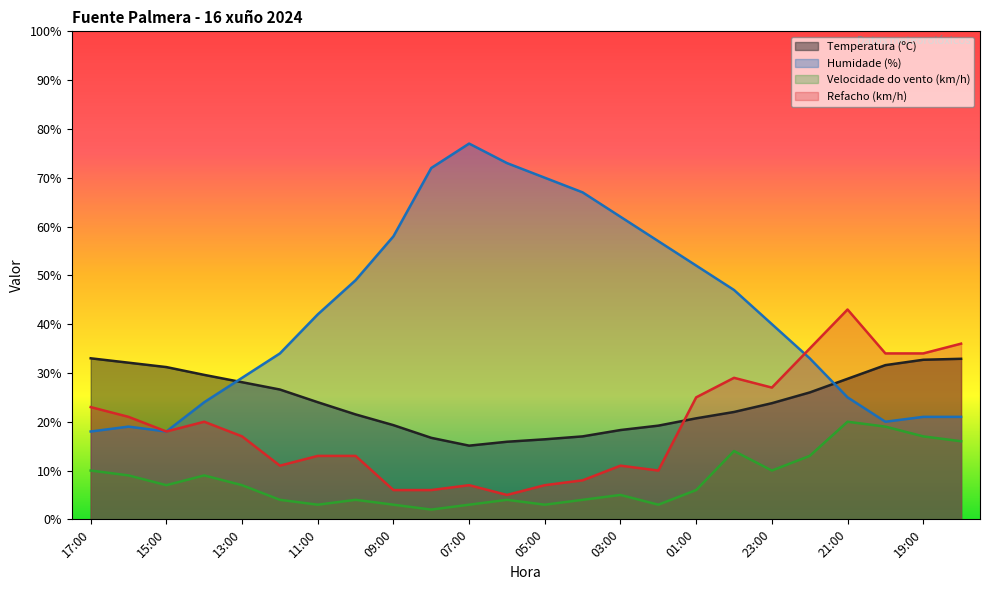

What is the smallest value displayed?

2.0